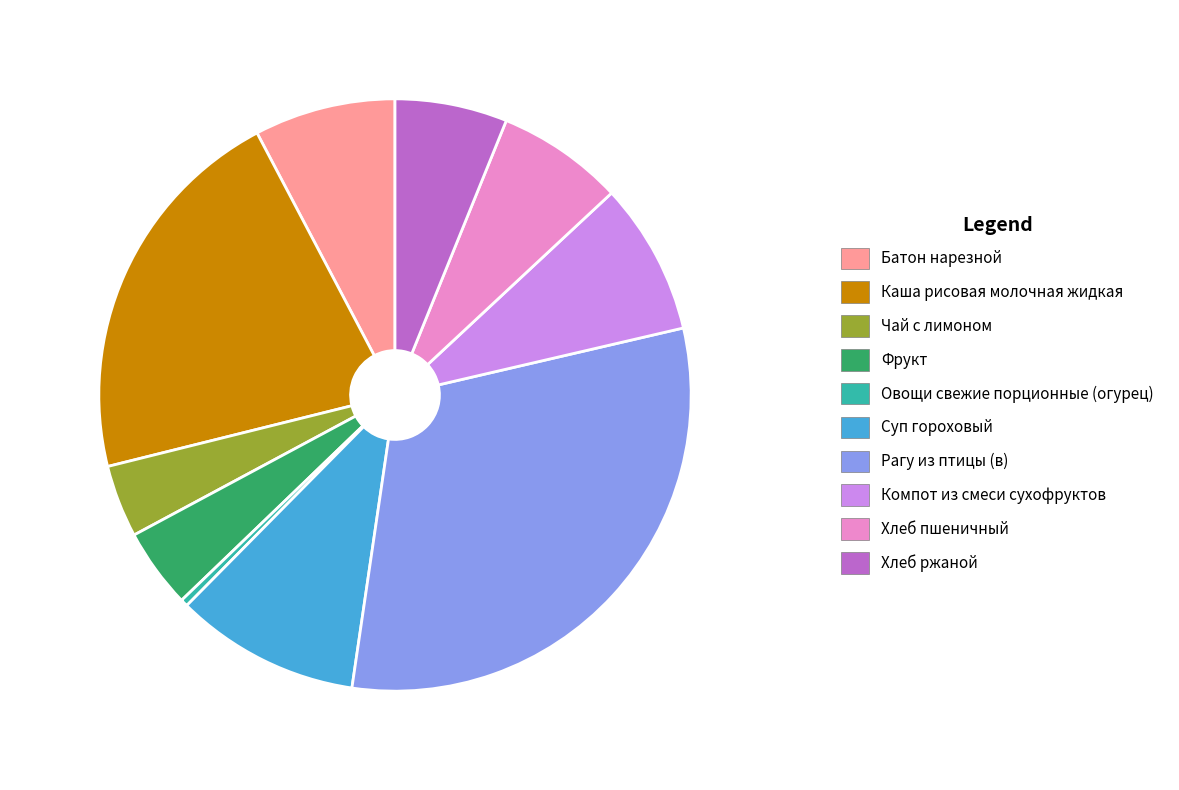

True or false: Суп гороховый accounts for 10% of the total.

True